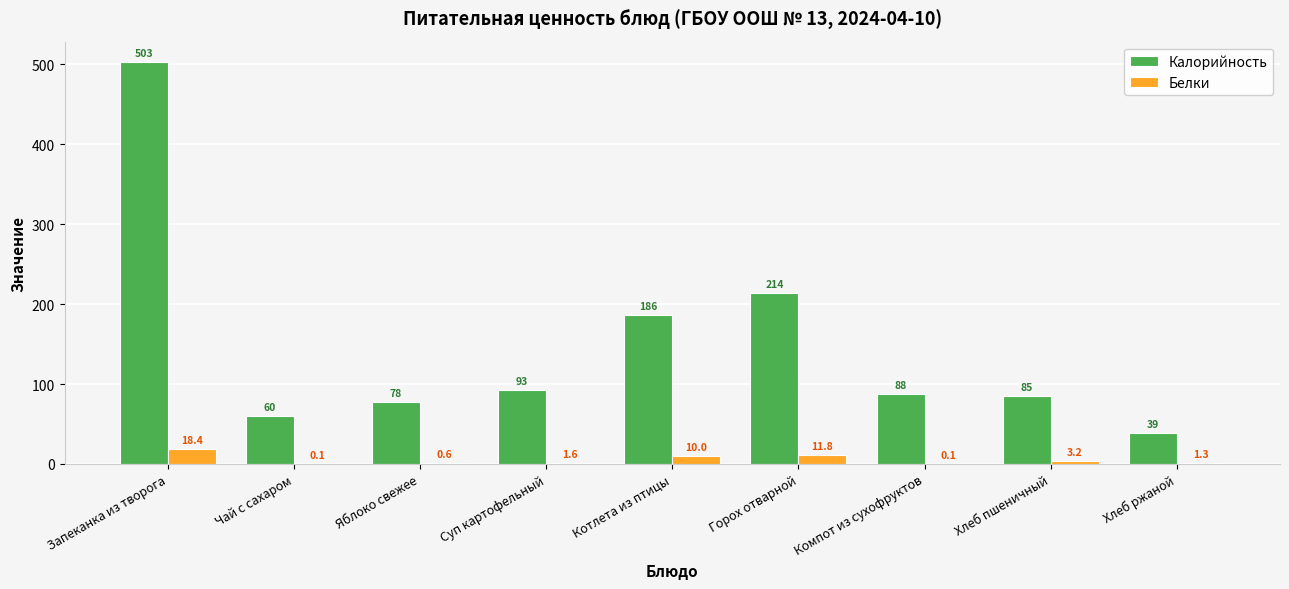

What is the sum of the Белки values at Компот из сухофруктов and Котлета из птицы?

10.1